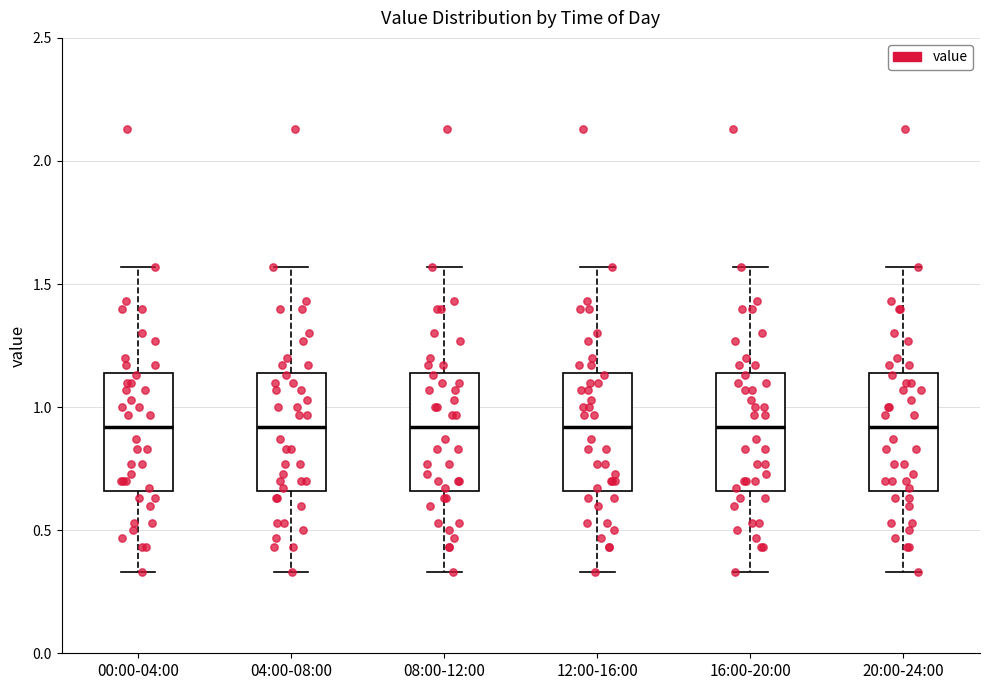

Where is the upper edge of the box for 16:00-20:00 on the y-axis? The values are not printed on the chart, so give them approximately, as read against the axis.

1.15